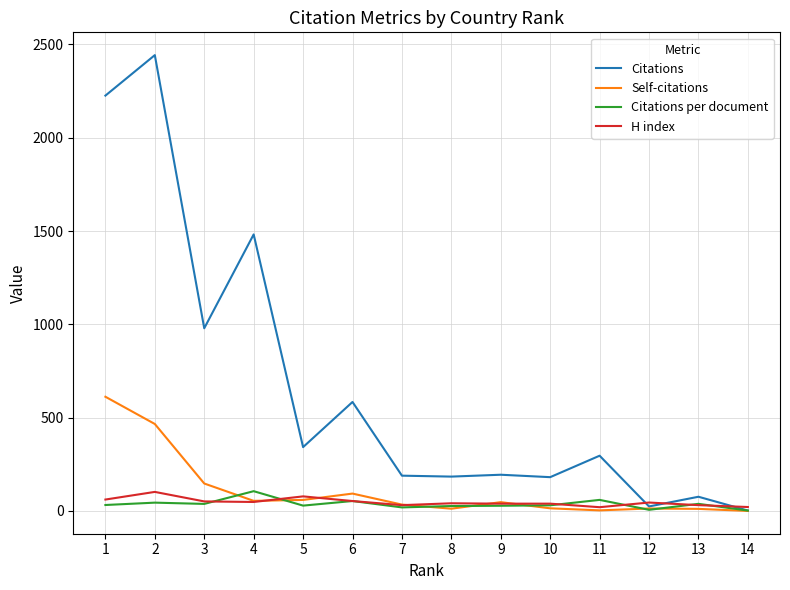

Which series has the widest spread of values?

Citations